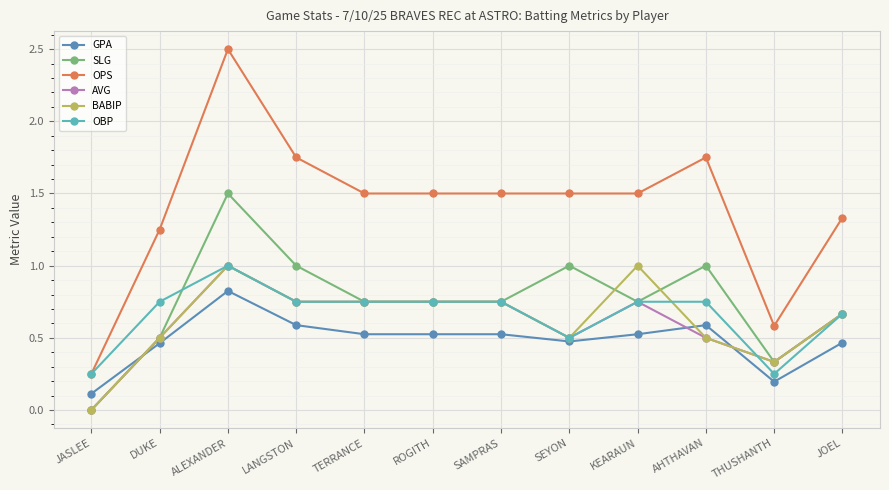

The BABIP series shows 0.6 at JASLEE. True or false?

False